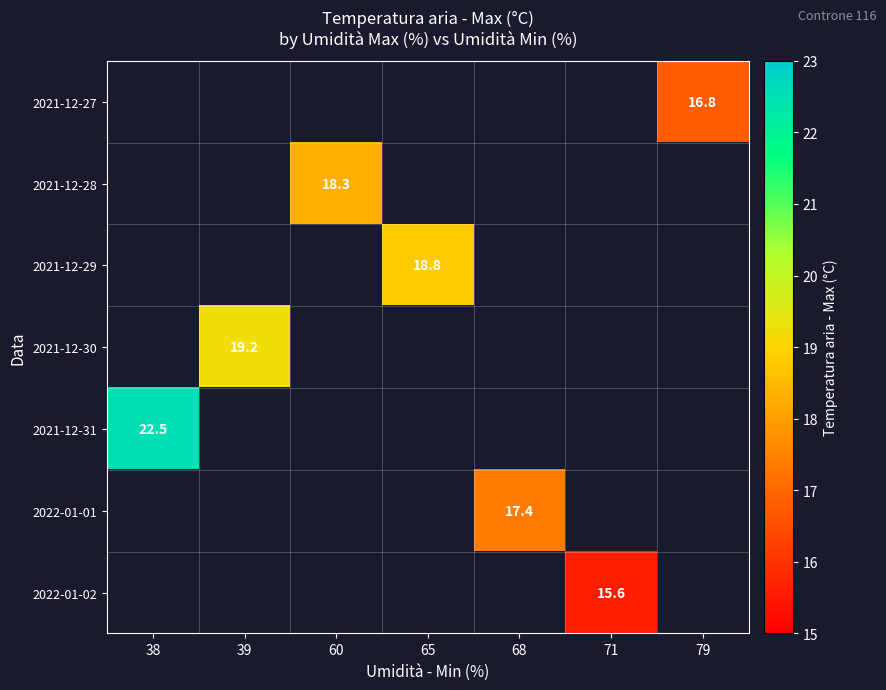

The 2021-12-30 series shows 19.2 at 39. True or false?

True